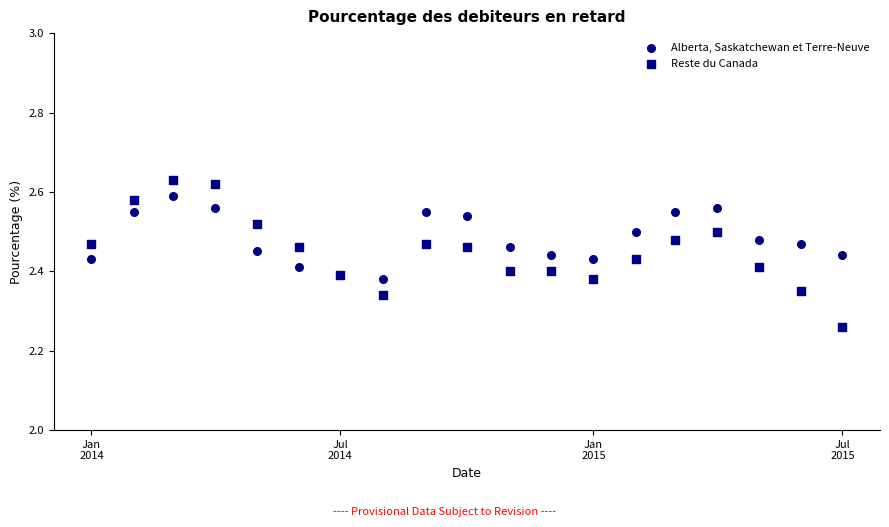

Which series reaches the minimum Y coordinate?

Reste du Canada